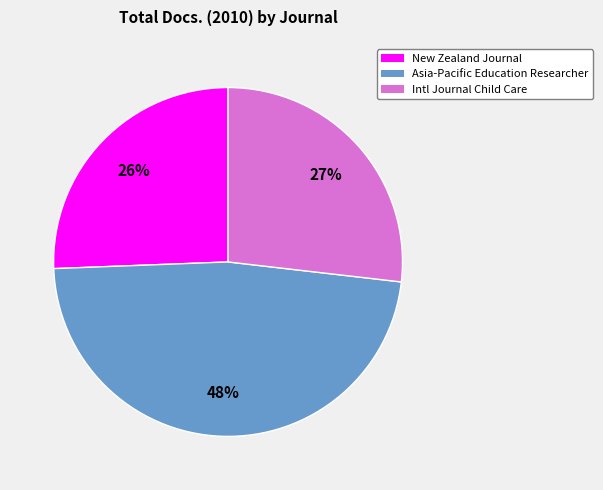

To the nearest percent, what percentage of the pie is New Zealand Journal?

26%